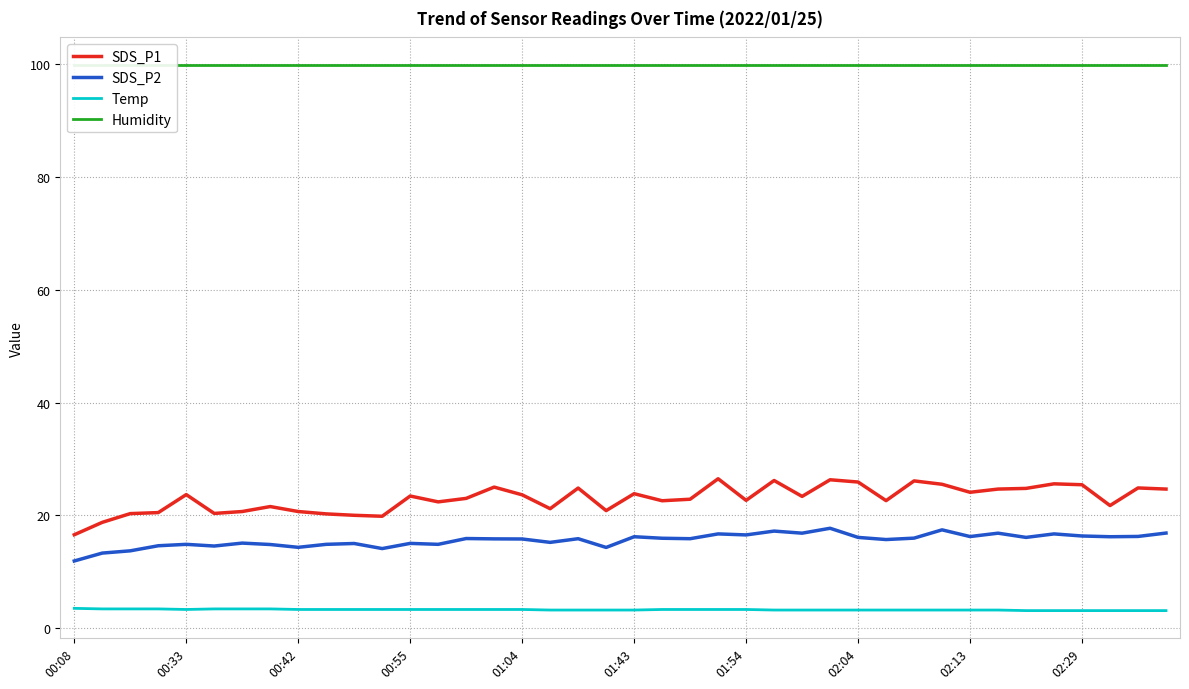

What is the highest value of the SDS_P1 series?

26.5